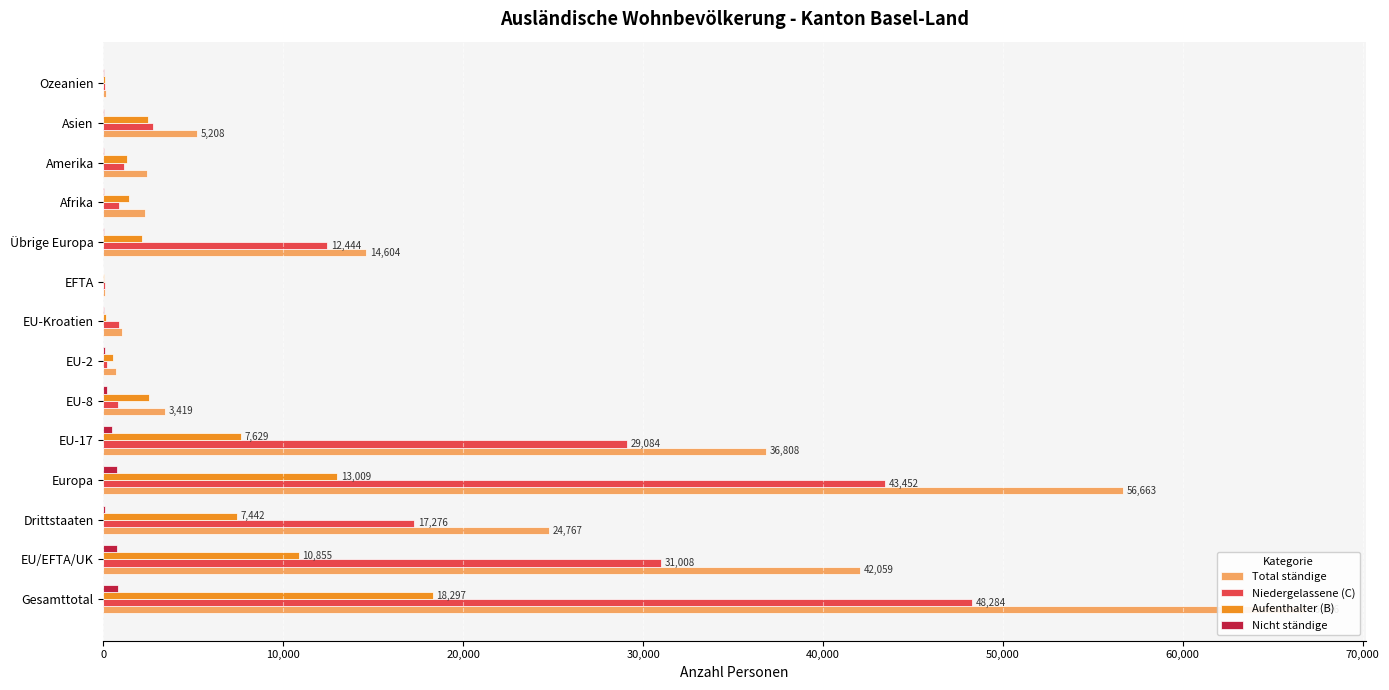

What are all the series names shown in the legend?

Total ständige, Niedergelassene (C), Aufenthalter (B), Nicht ständige